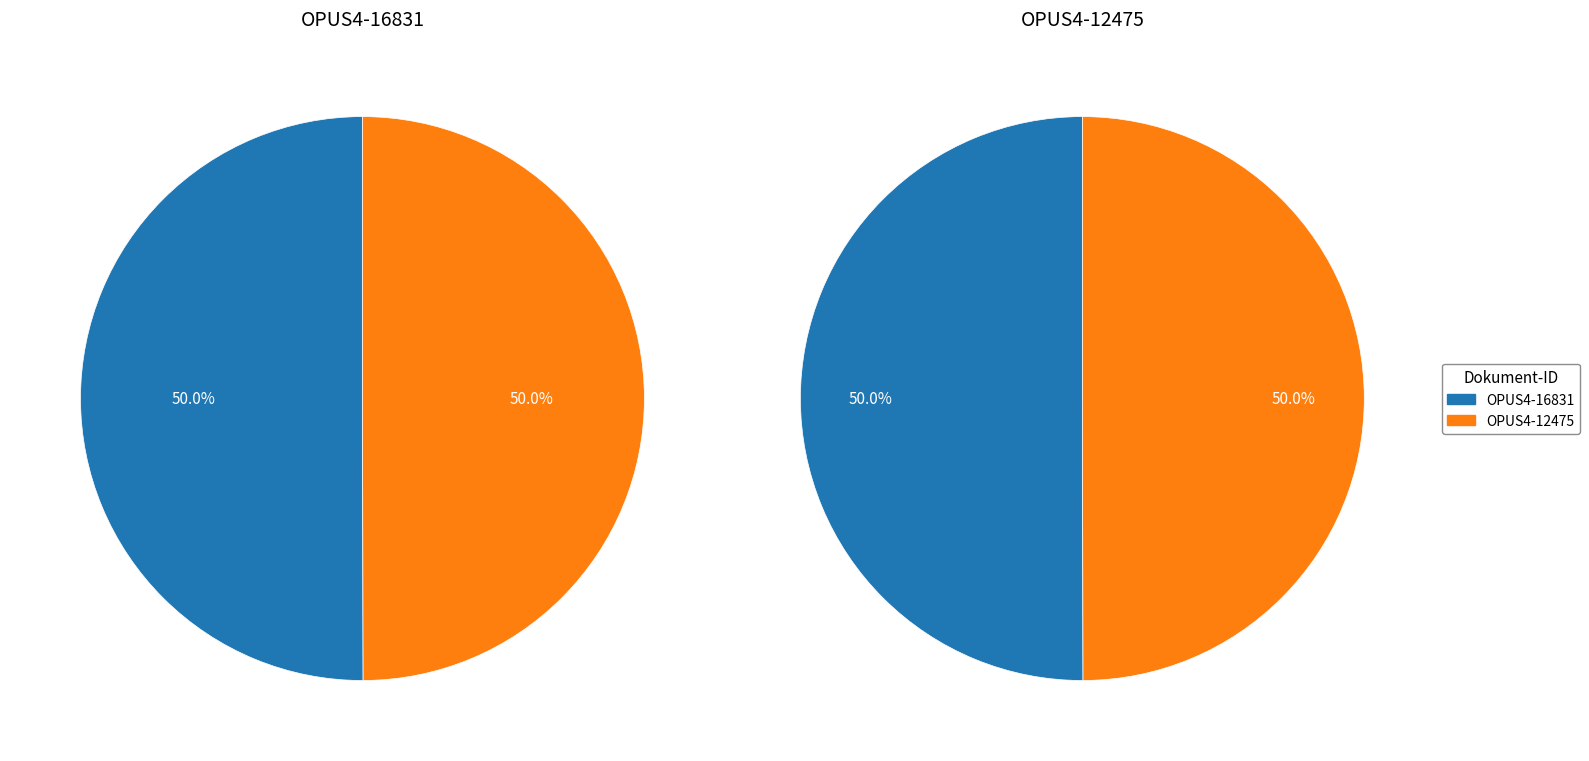

What portion of the pie excludes OPUS4-12475?

50.0%